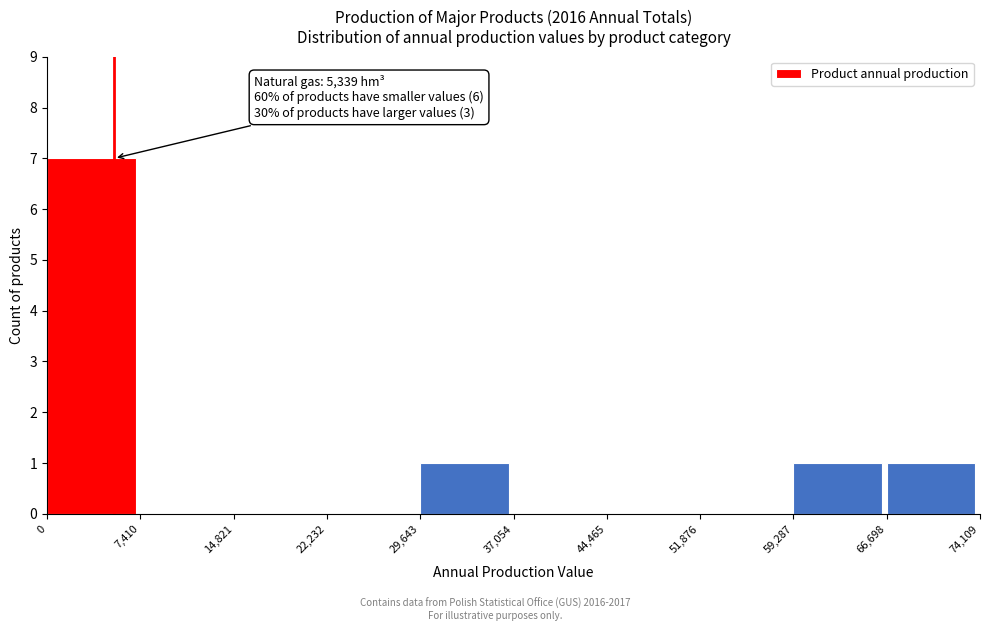

Over which range of the x-axis is the bar tallest?

0 to 7,410